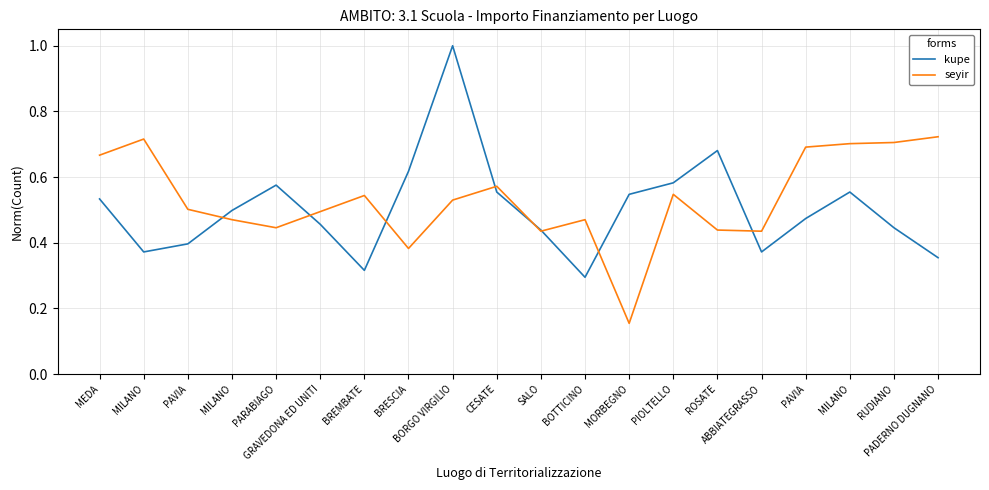

What are all the series names shown in the legend?

kupe, seyir